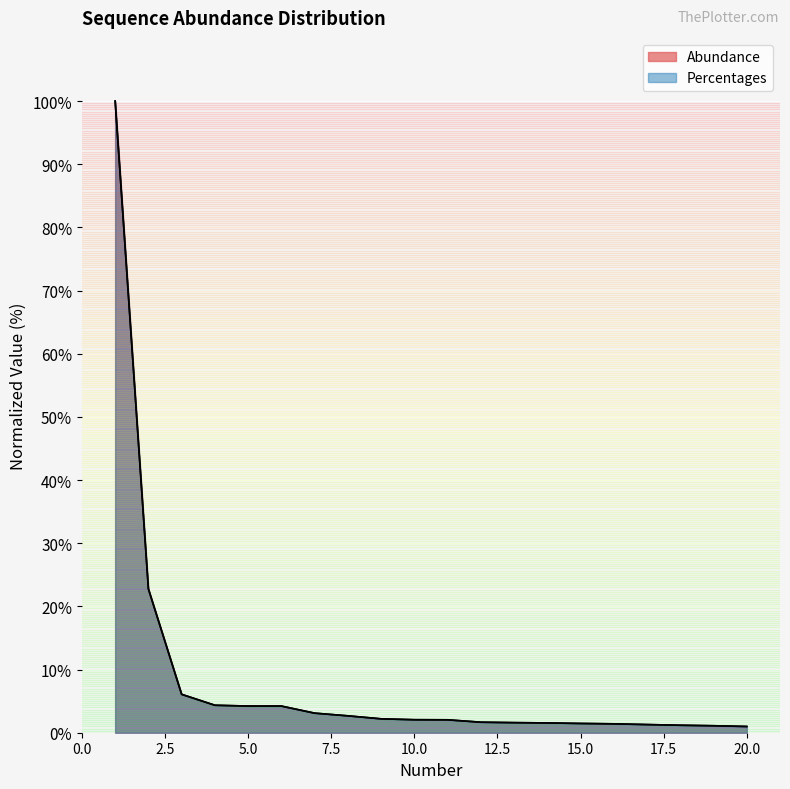

True or false: Abundance and Percentages cross at least once.

False